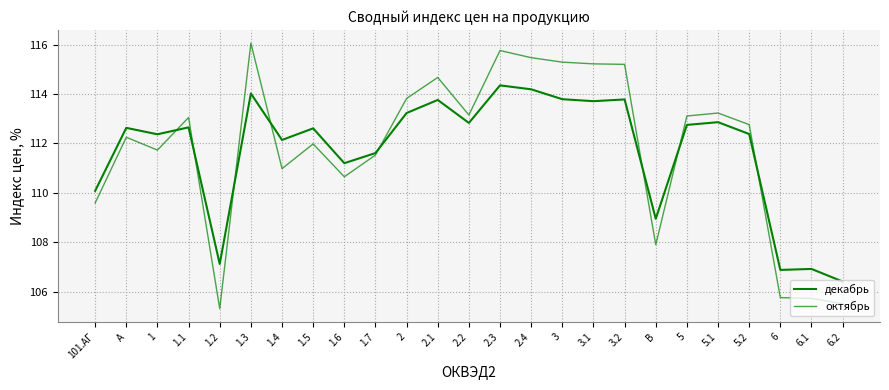

How many lines are shown in the chart?

2